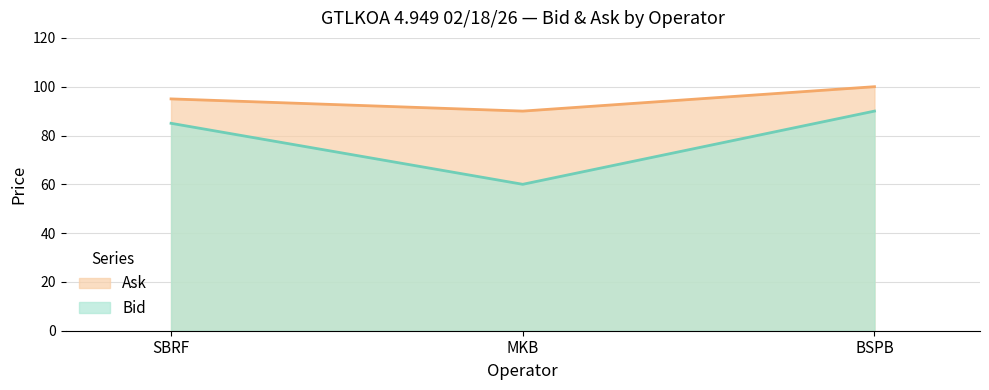

How many data points in Bid are above 85?

1